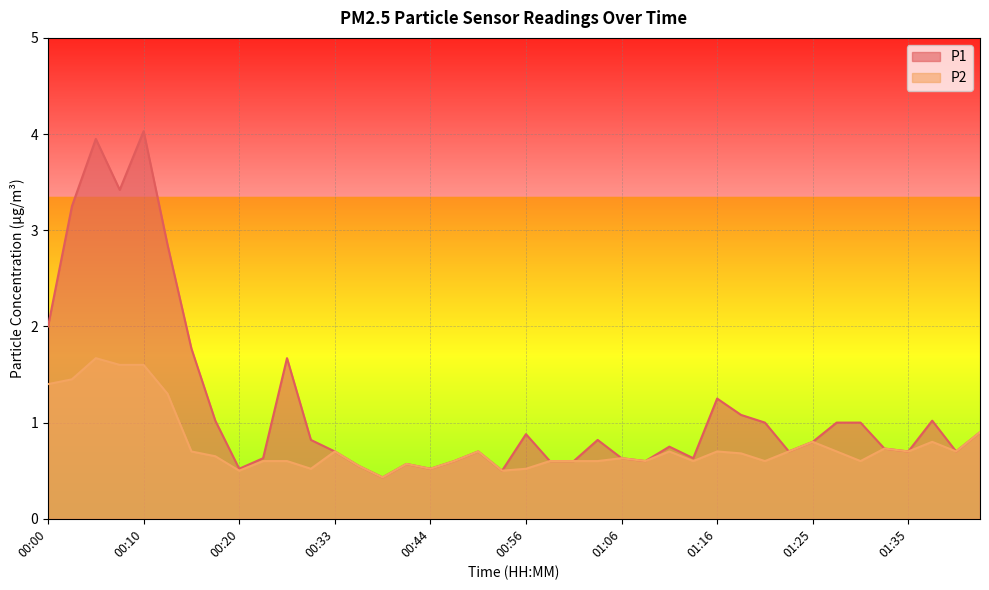

What is the difference between the highest and lowest values at 00:15?

1.1